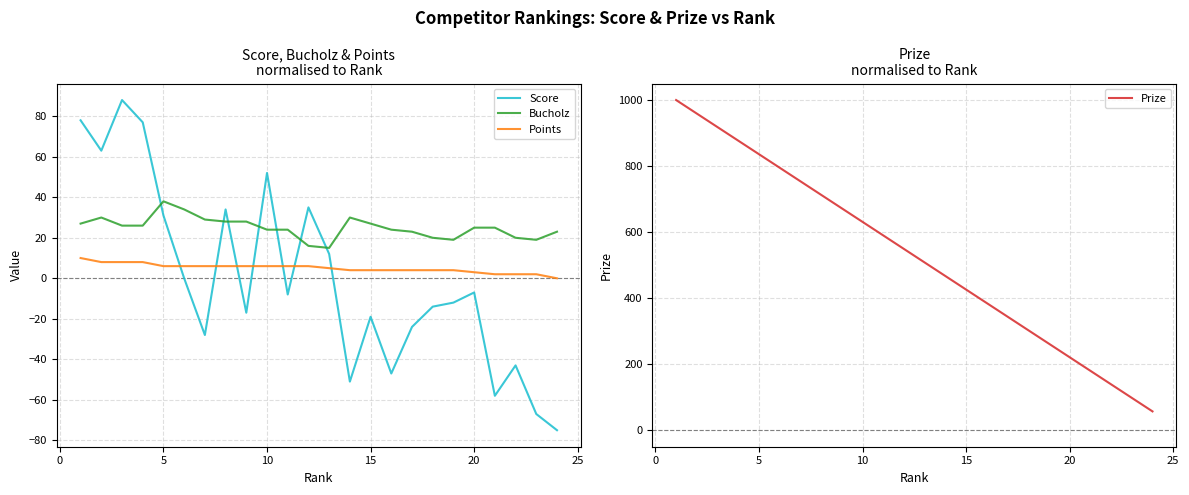

What is the minimum value for Score?

-75